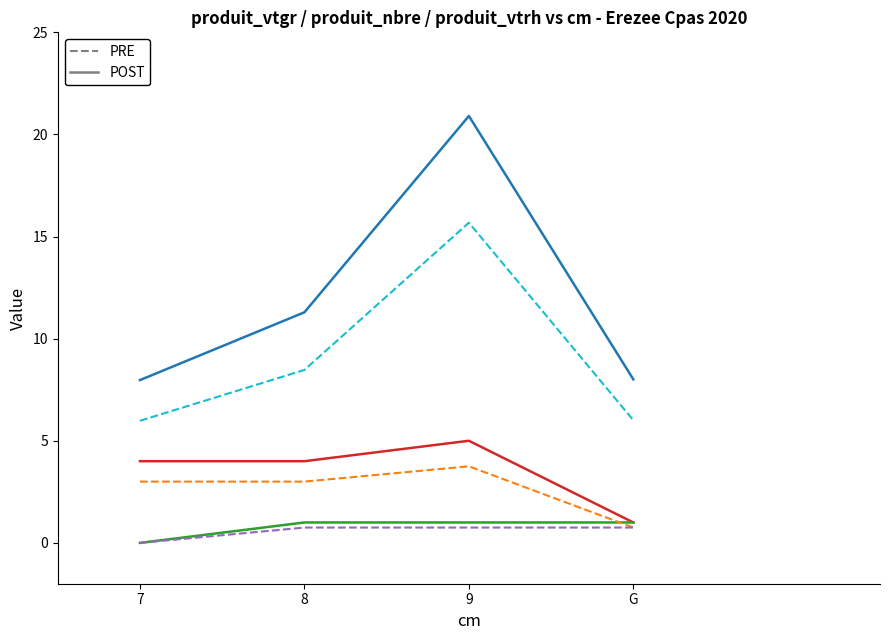

What position from the right is 9?

2